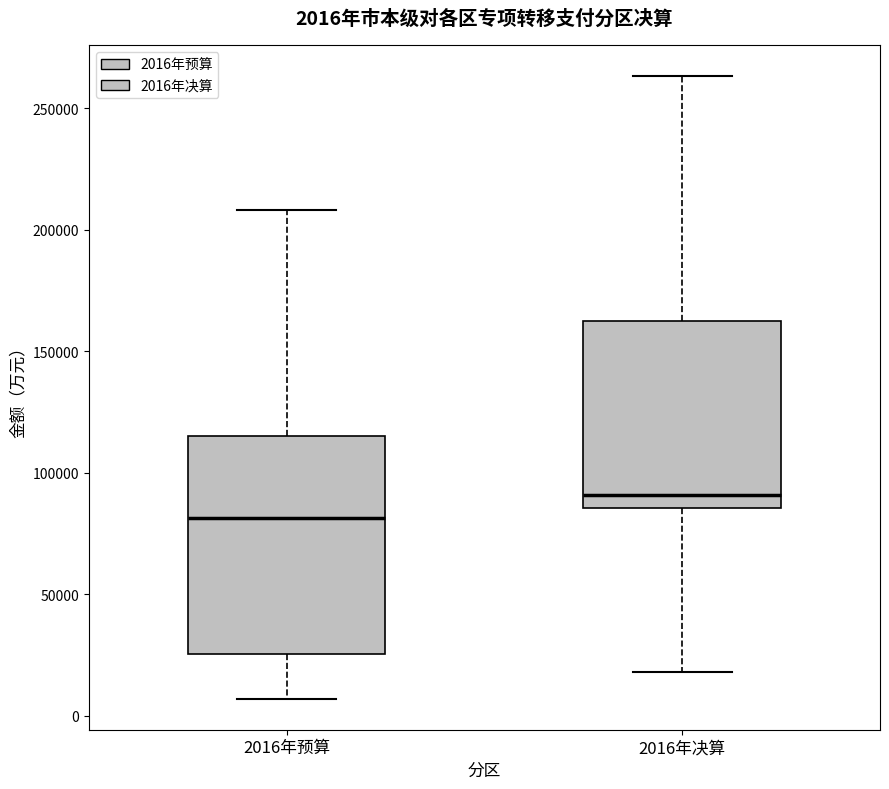

Comparing the boxes themselves (not the whiskers), which one is the tallest?

2016年预算